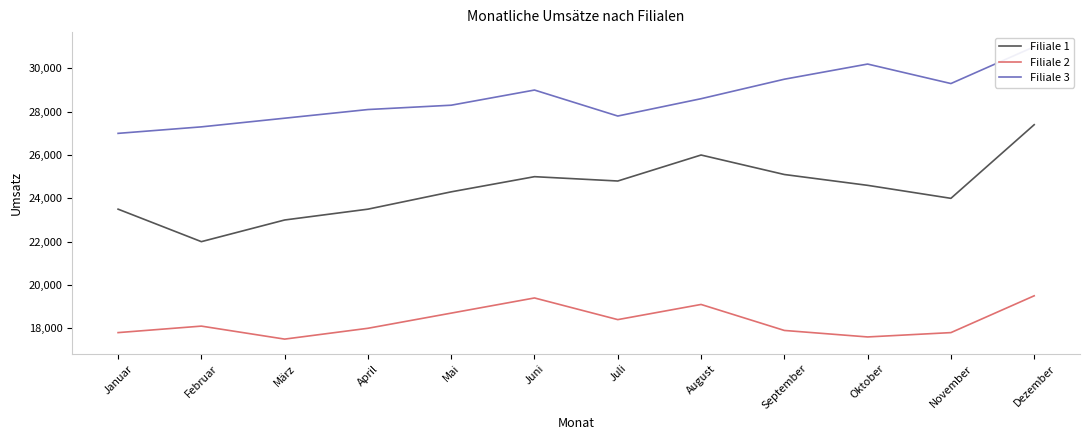

What is the sum of the Filiale 2 values at Juli and Januar?

36200